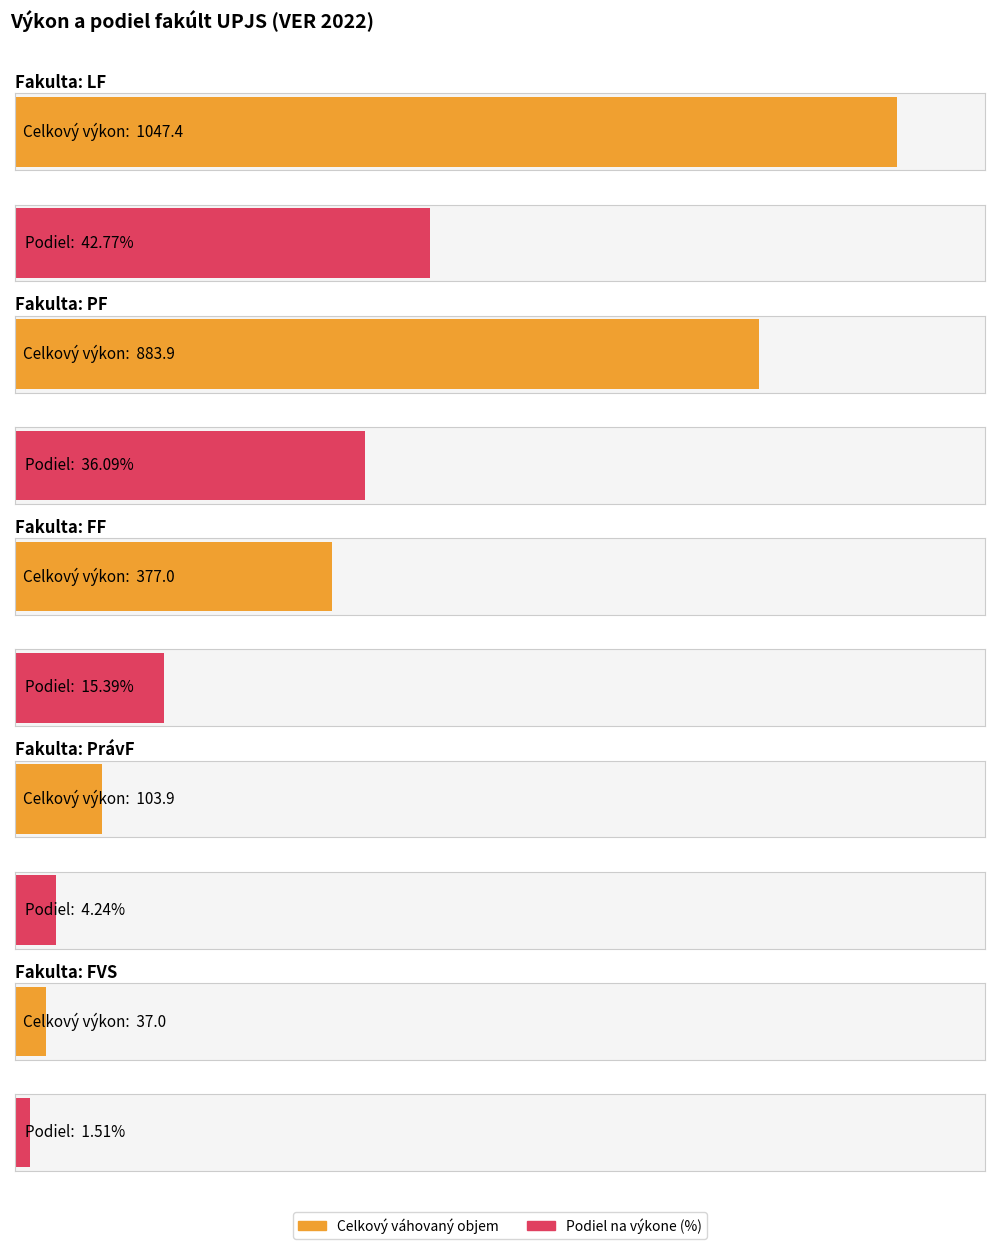

Rank the categories by value from lowest to highest.

FVS, PrávF, FF, PF, LF